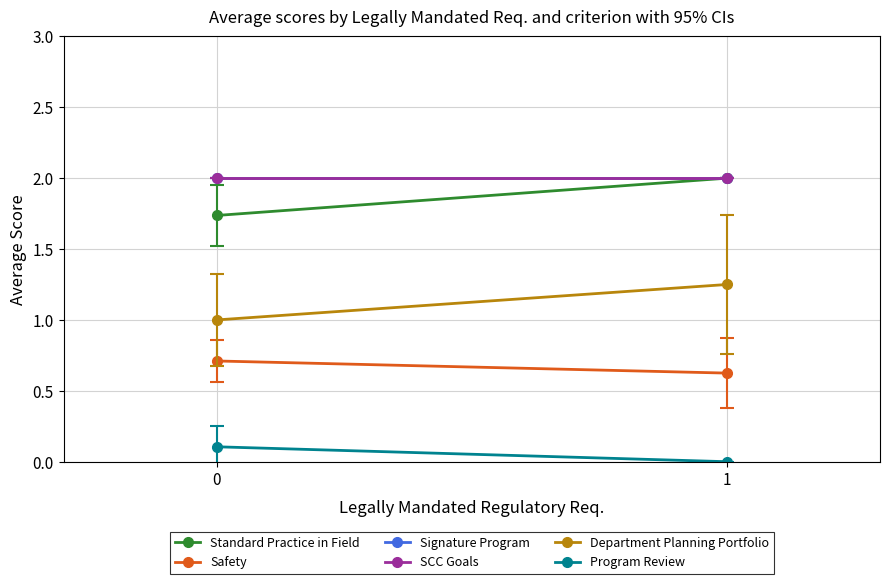

What is the sum of all Safety values?

1.3